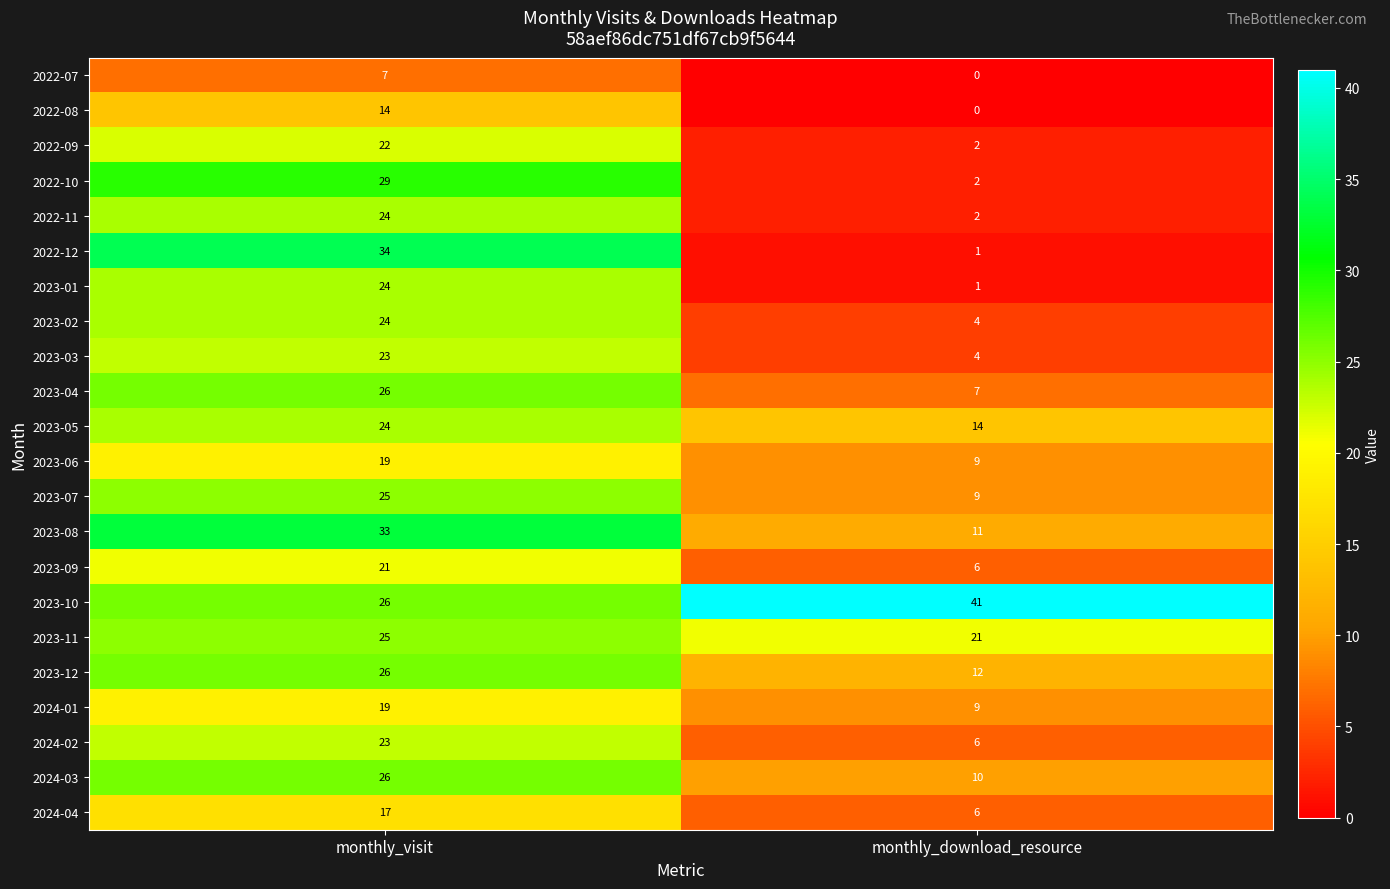

The 2024-03 series shows 13 at monthly_visit. True or false?

False